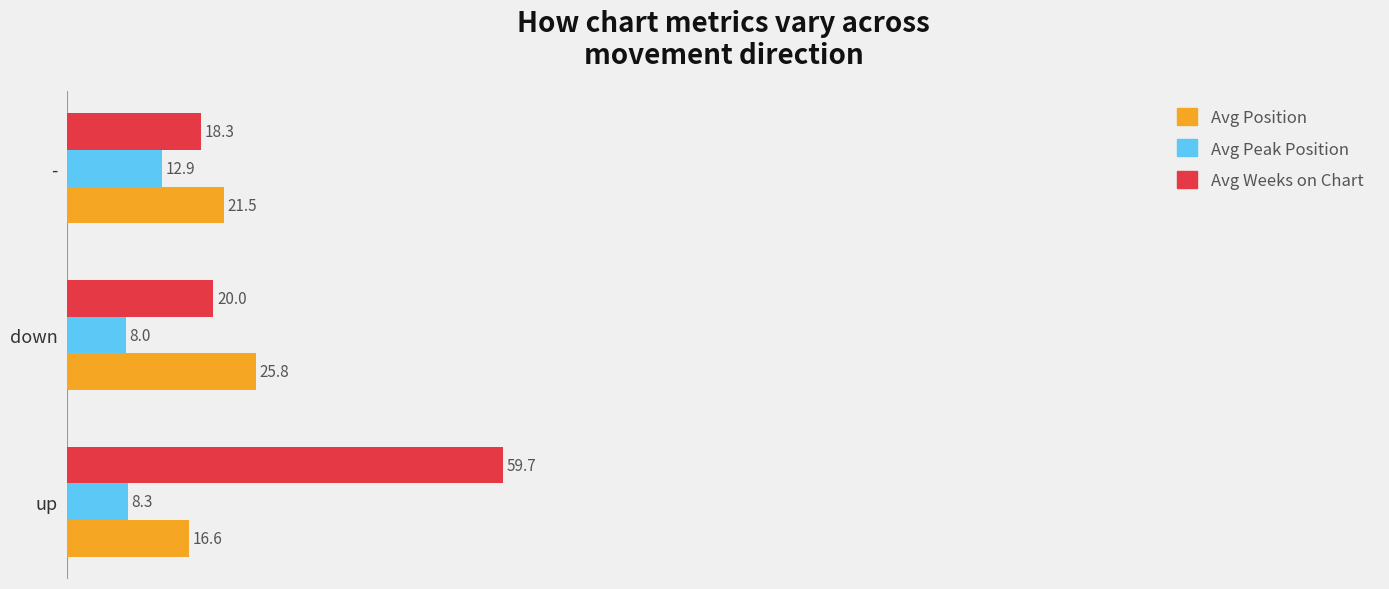

What is the sum of all Avg Position values?

63.9